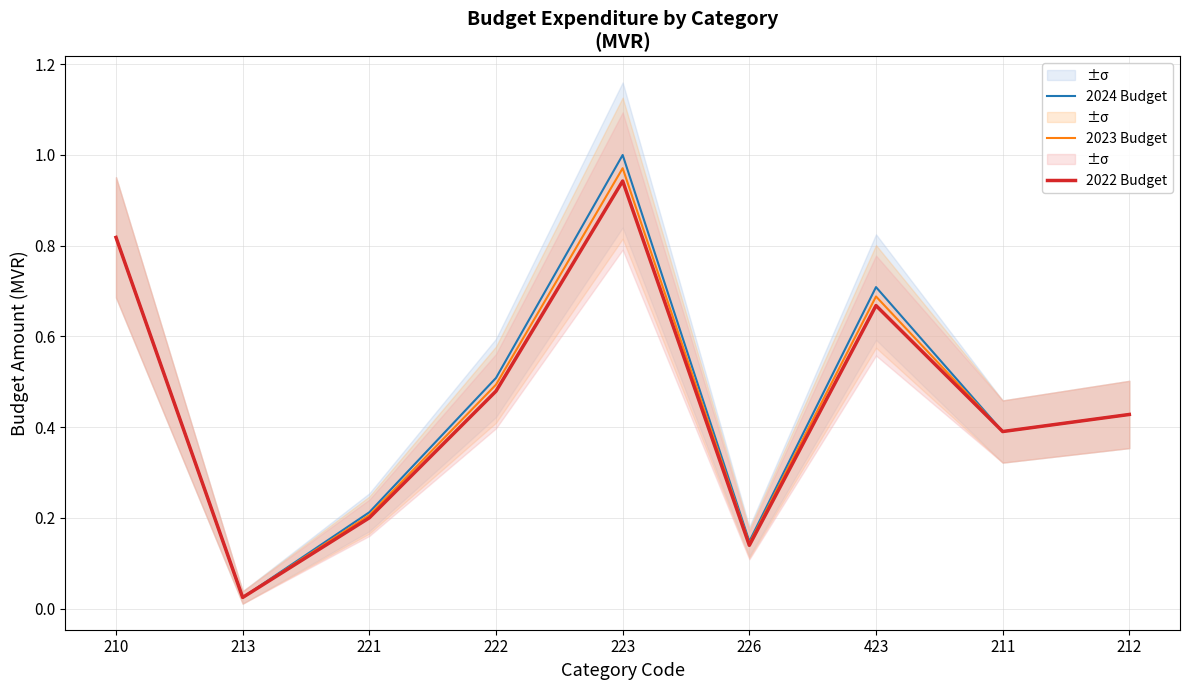

What value does the 2023 Budget series have at 423?

0.7